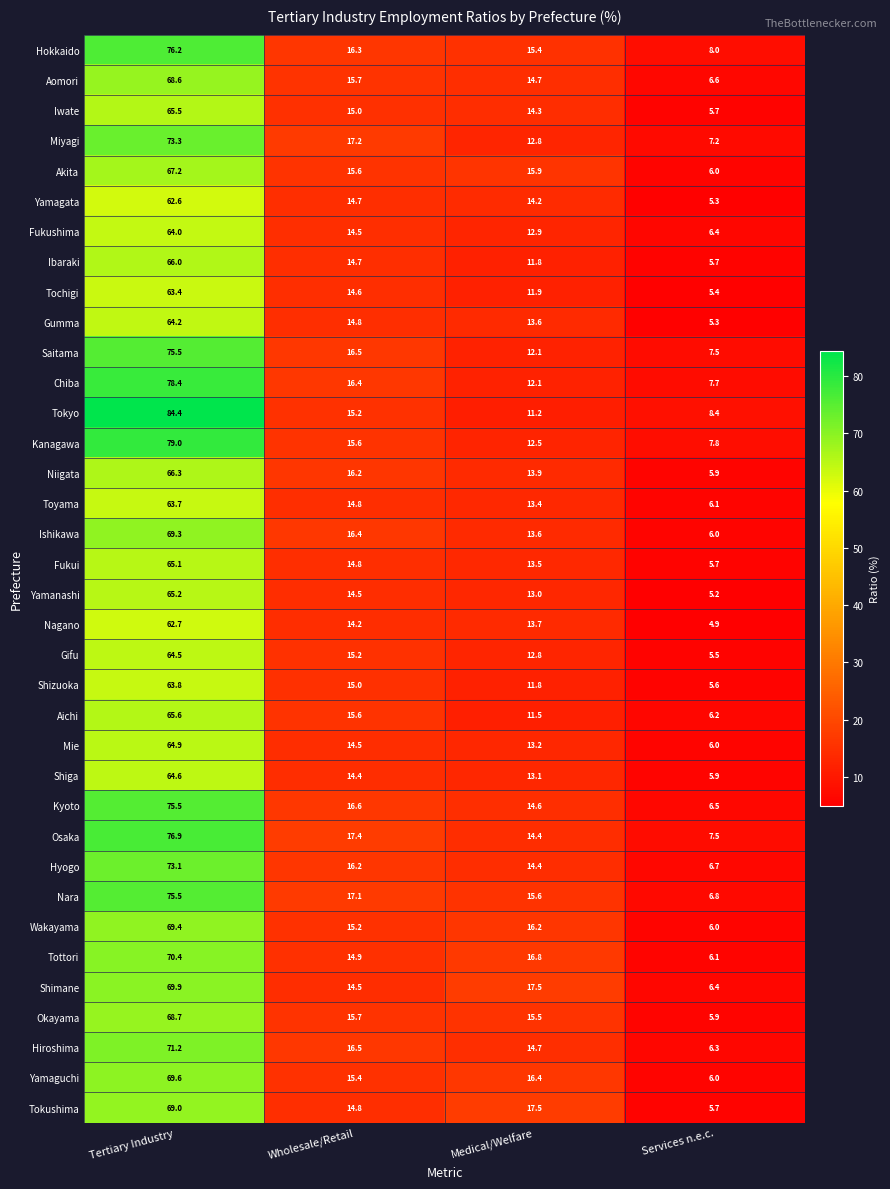

What value does the Miyagi series have at Tertiary Industry?

73.3